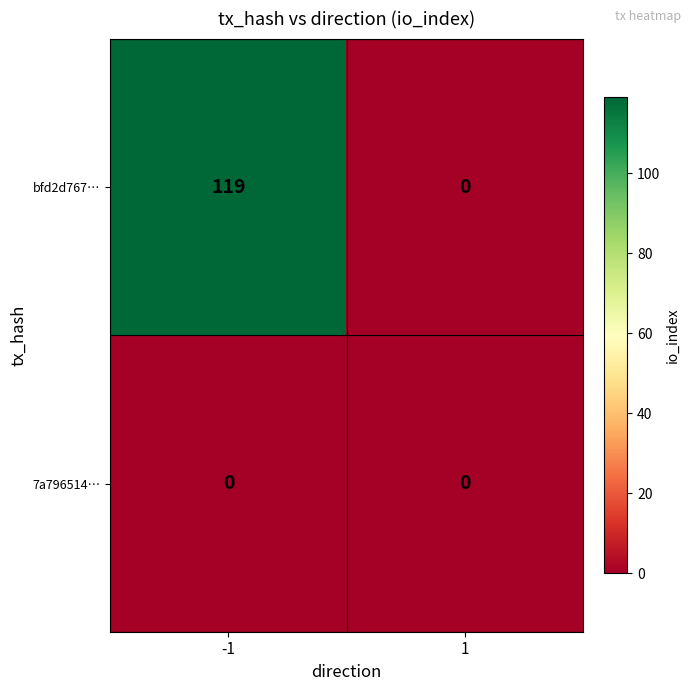

Reading left to right, list all the values displayed in this chart.

bfd2d767…: 119	0
7a796514…: 0	0